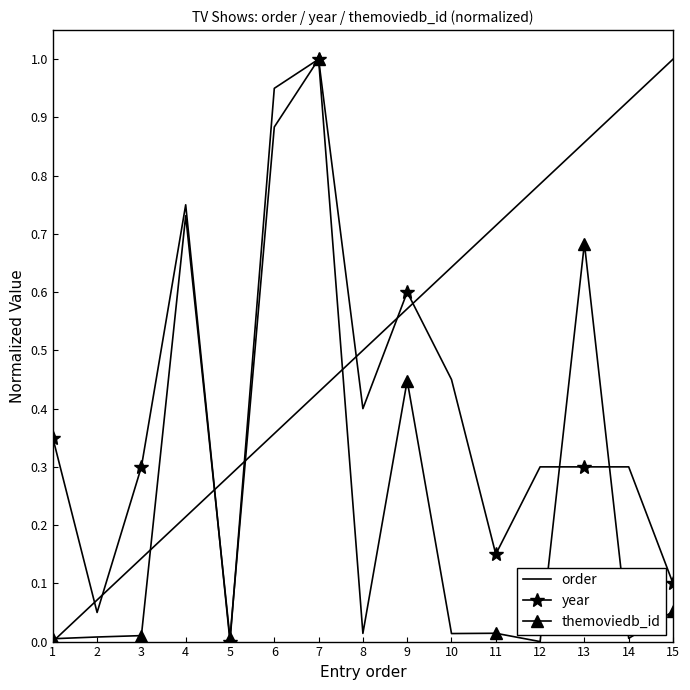

Which series has the largest total across all categories?

order